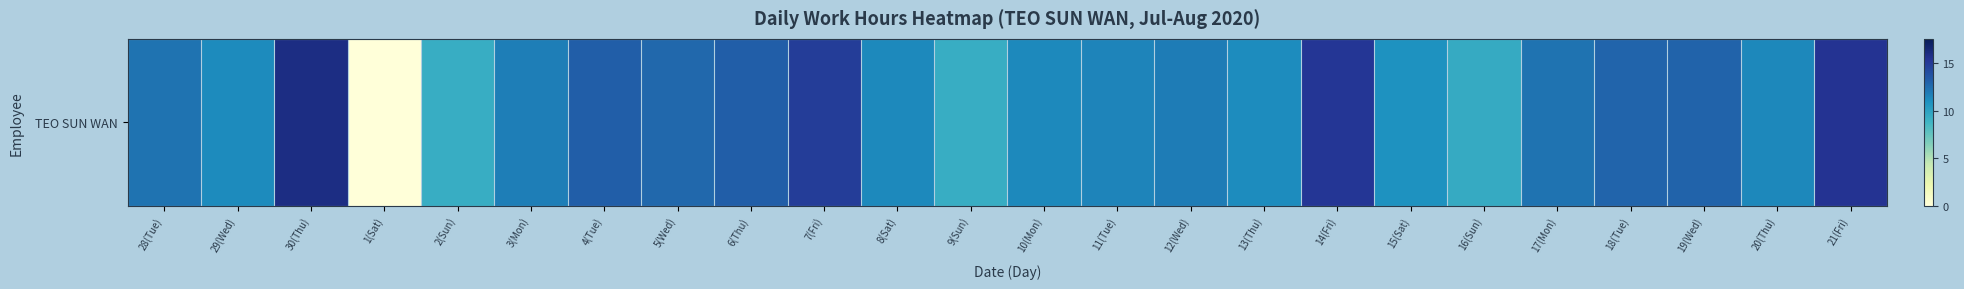

What is the sum of the values at 11(Tue) and 2(Sun)?

20.8